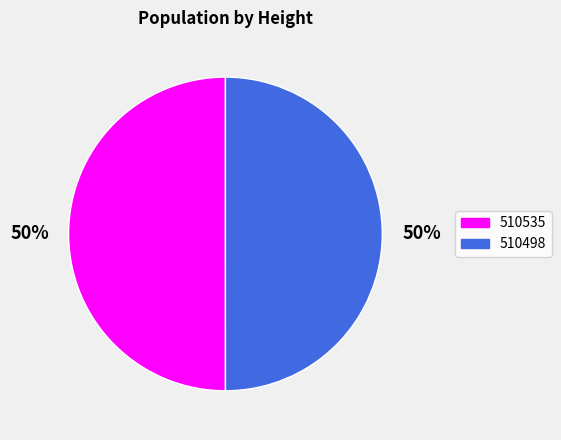

Is the sum of 510498 and 510535 greater than half?

Yes